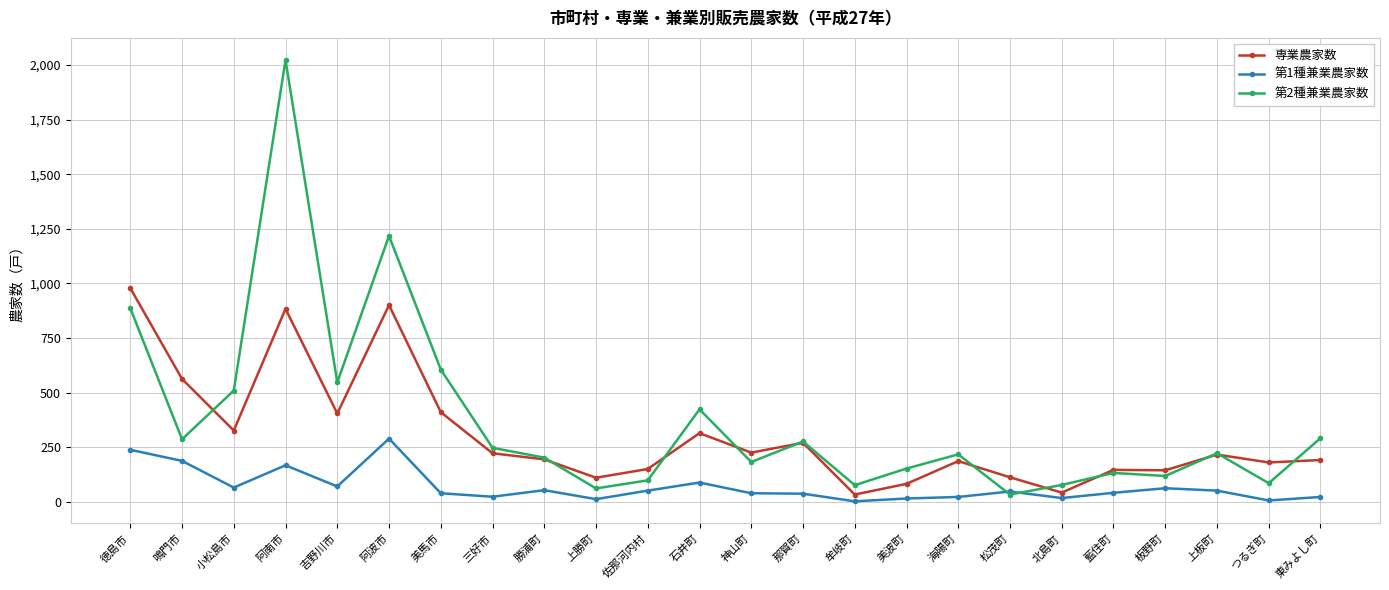

Which series has the largest range (max minus min)?

第2種兼業農家数